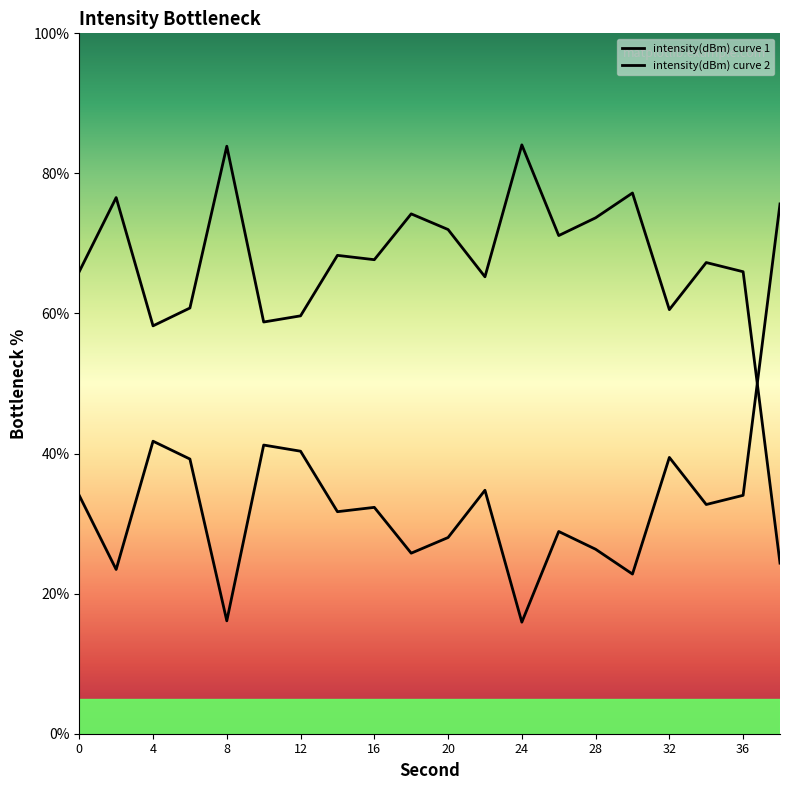

At which category does the data reach its first local peak?

4